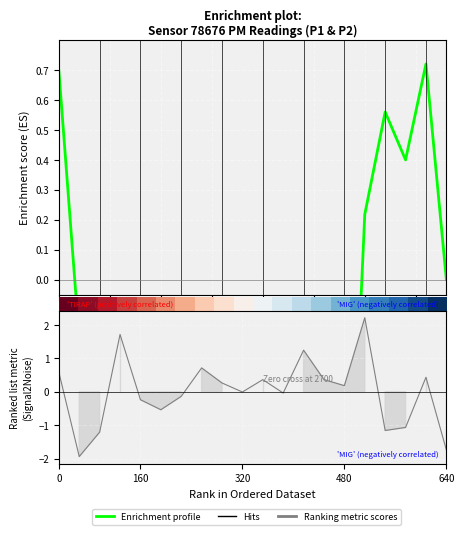

Reading left to right, extract all data points from this chart.

00:01=0.6	00:30=-1.9	01:00=-1.2	01:30=1.7	02:00=-0.2	02:30=-0.5	03:00=-0.1	03:30=0.7	04:00=0.3	04:30=-0.0	05:00=0.4	05:30=-0.0	06:00=1.2	06:30=0.4	07:00=0.2	07:30=2.2	08:00=-1.2	08:30=-1.1	09:00=0.4	09:30=-1.7